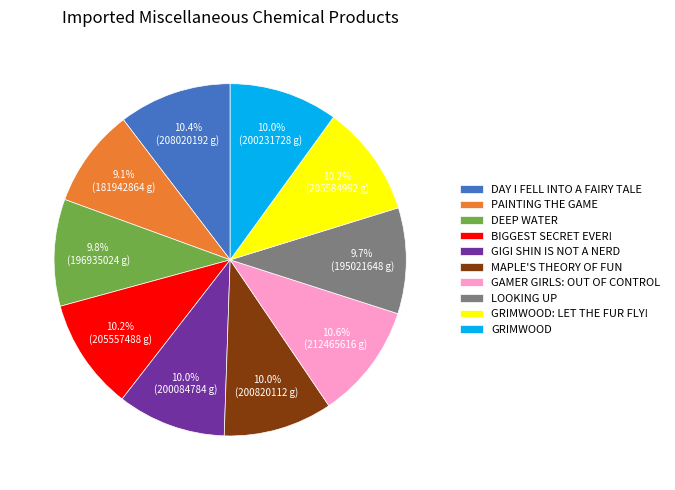

To the nearest percent, what is the average slice percentage?

10%